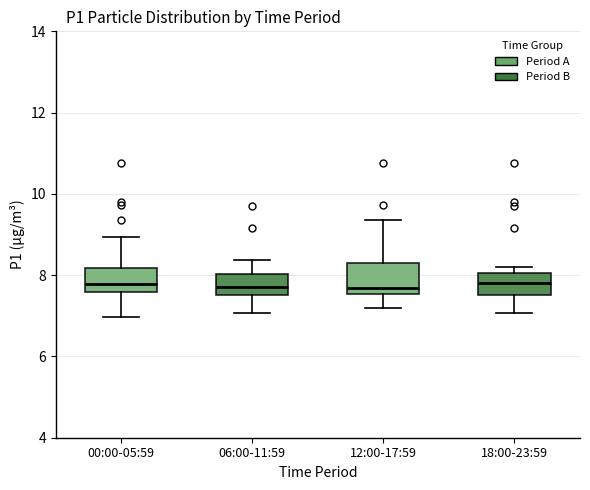

Where does the median line of the box for 00:00-05:59 sit on the y-axis? The values are not printed on the chart, so give them approximately, as read against the axis.

7.8